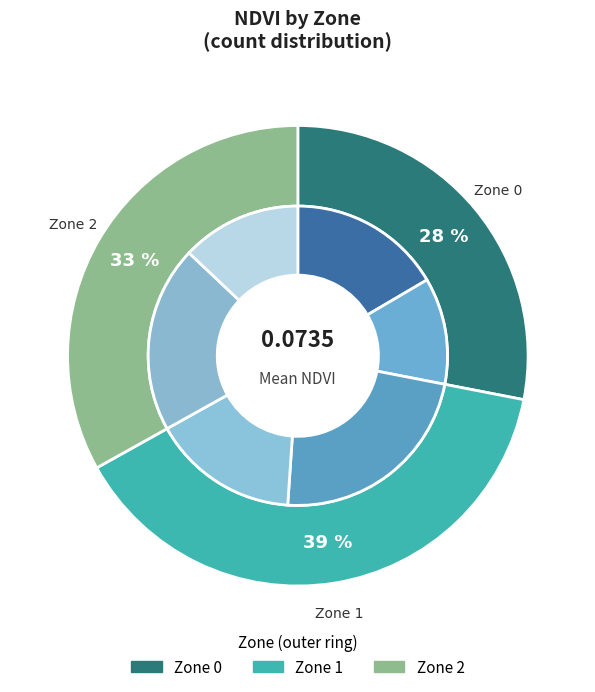

How many segments does this pie chart have?

3